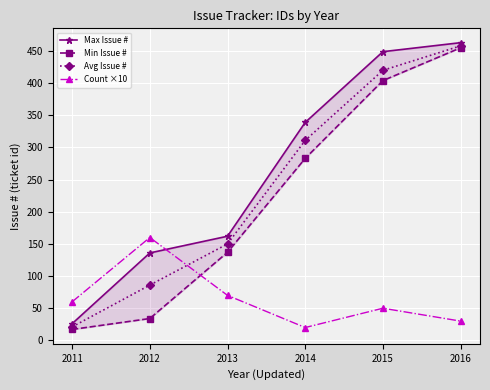

Which category has the lowest value in the Min Issue # series?

2011